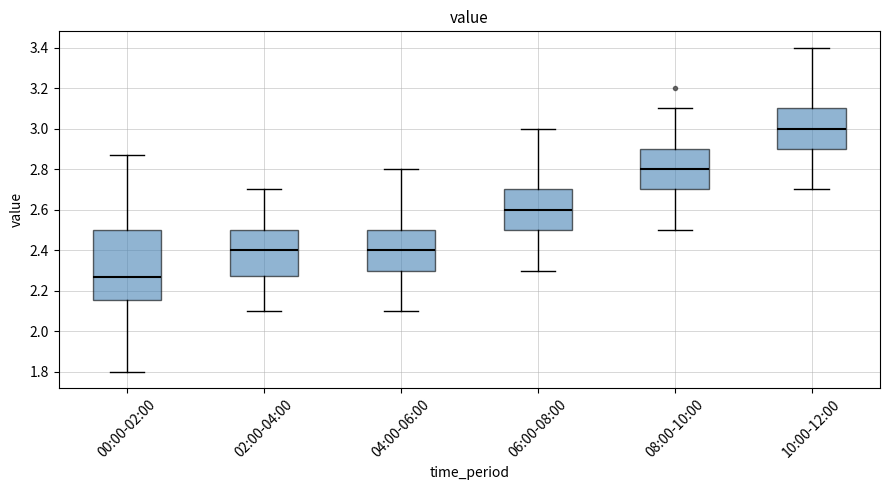

Which box is the tallest, from its lower edge to its upper edge?

00:00-02:00